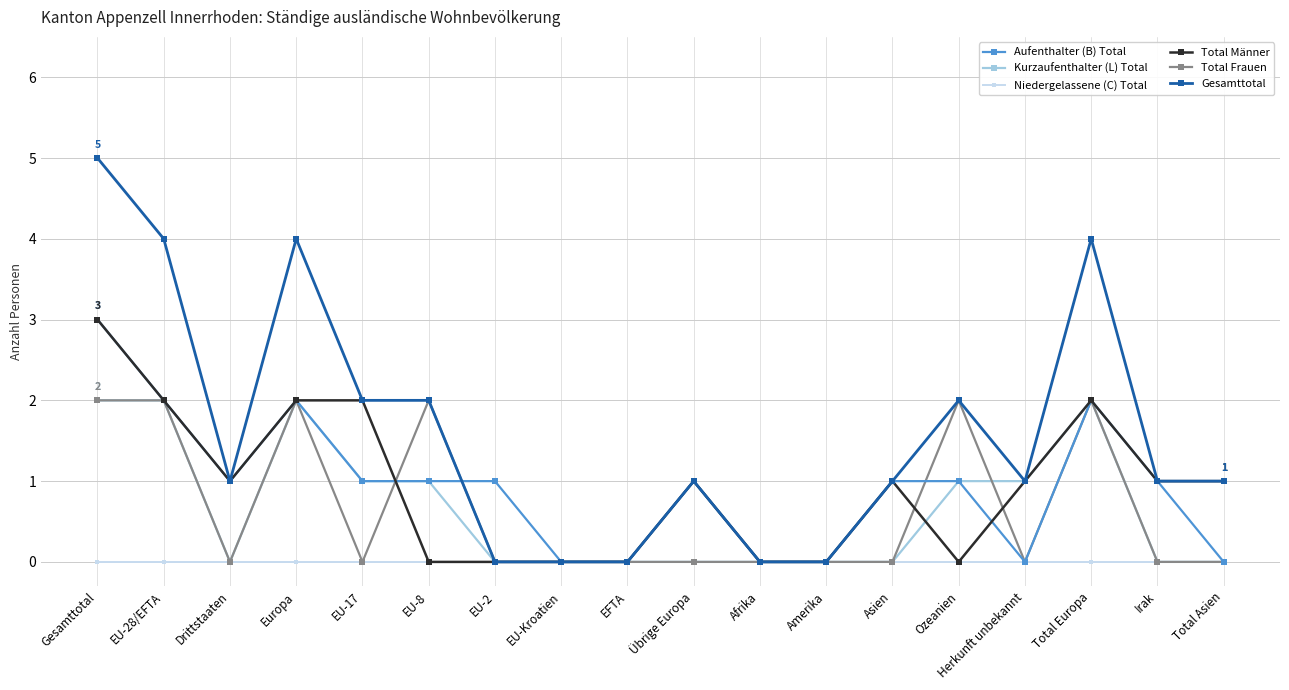

How many distinct data groups are displayed?

6